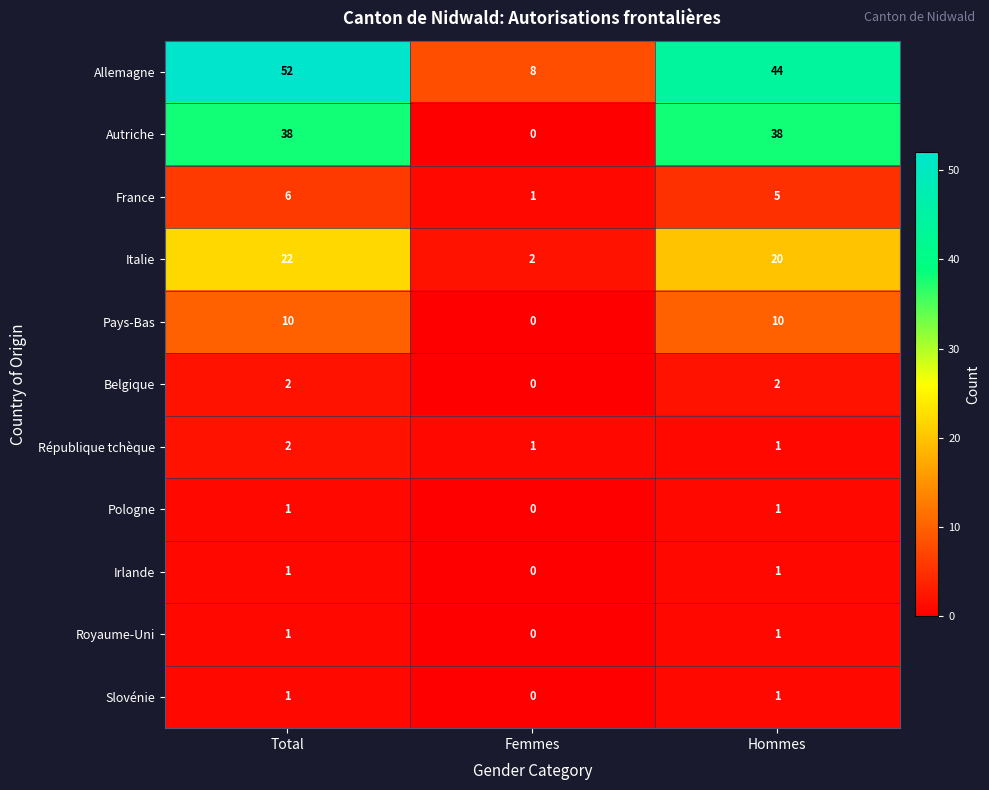

Count the Italie values in the range 2 to 22.

3